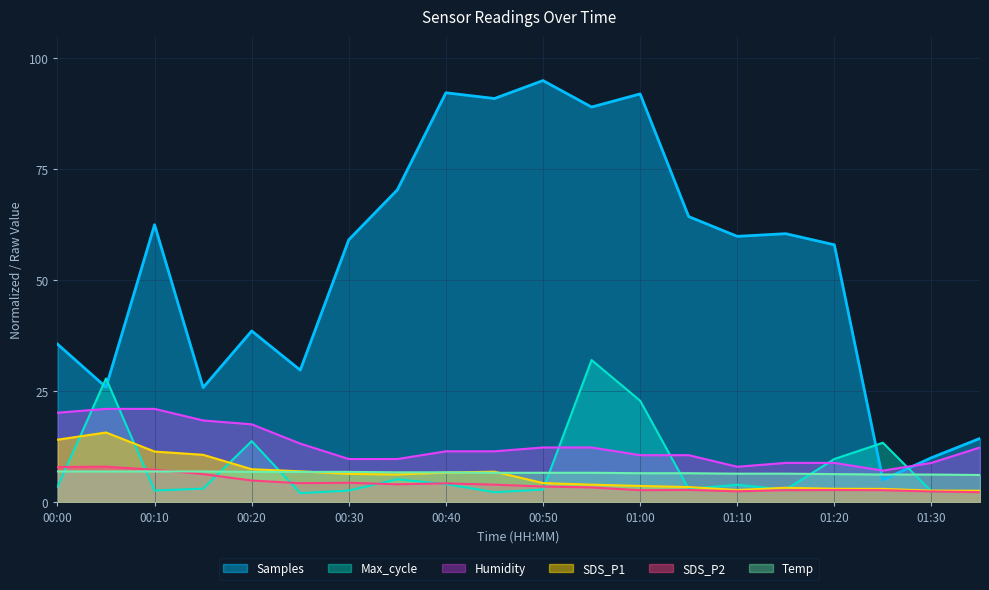

True or false: SDS_P1 has a value of 1.2 at 00:50.

False